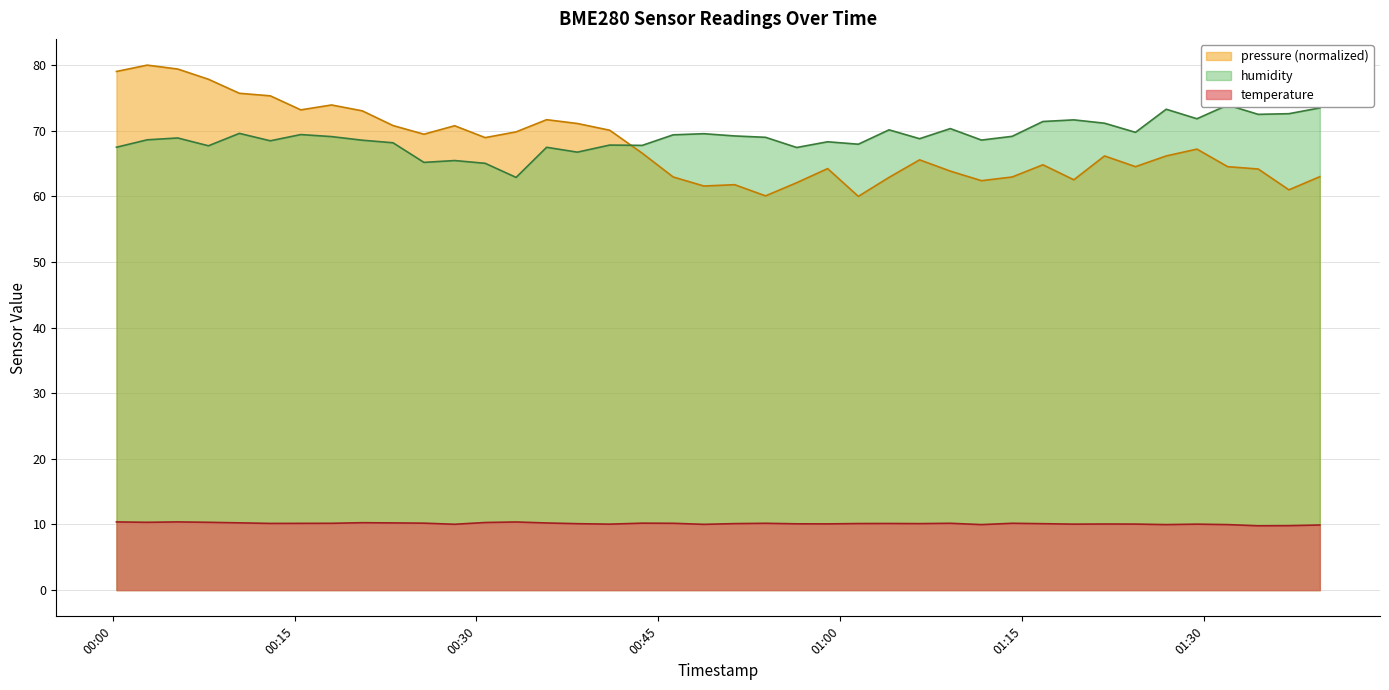

Reading right to left, transcribe all the data shown in this chart.

pressure: 63.0	61.0	64.2	64.5	67.2	66.2	64.5	66.2	62.5	64.8	63.0	62.4	63.8	65.6	62.9	60.0	64.2	62.1	60.1	61.8	61.6	63.0	66.6	70.1	71.1	71.7	69.8	69.0	70.8	69.5	70.8	73.0	73.9	73.2	75.3	75.7	77.8	79.4	80.0	79.0
temperature: 9.9	9.8	9.8	10.0	10.1	10.0	10.1	10.1	10.1	10.1	10.2	10.0	10.2	10.1	10.2	10.1	10.1	10.1	10.2	10.1	10.0	10.2	10.2	10.1	10.1	10.2	10.4	10.3	10.0	10.2	10.2	10.3	10.2	10.2	10.2	10.2	10.3	10.4	10.3	10.4
humidity: 73.5	72.6	72.5	73.9	71.8	73.3	69.8	71.2	71.7	71.4	69.2	68.6	70.3	68.8	70.1	68.0	68.3	67.5	69.0	69.2	69.5	69.4	67.8	67.8	66.7	67.5	62.9	65.0	65.5	65.2	68.2	68.6	69.1	69.4	68.5	69.6	67.7	68.9	68.6	67.5